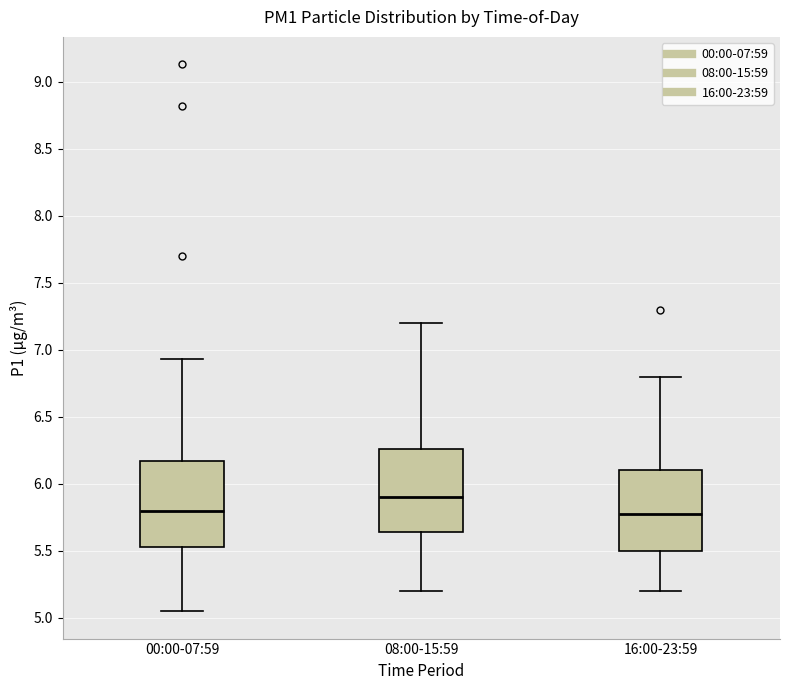

Reading left to right, transcribe this box plot: for each box, give where its median line is, the range the box spans, and where its two whiskers end, as read against the y-axis. The values are not printed on the chart, so give them approximately, as read against the axis.

00:00-07:59: median 5.80, box 5.55 to 6.15, whiskers 5.05 to 6.95
08:00-15:59: median 5.90, box 5.65 to 6.25, whiskers 5.20 to 7.20
16:00-23:59: median 5.80, box 5.50 to 6.10, whiskers 5.20 to 6.80